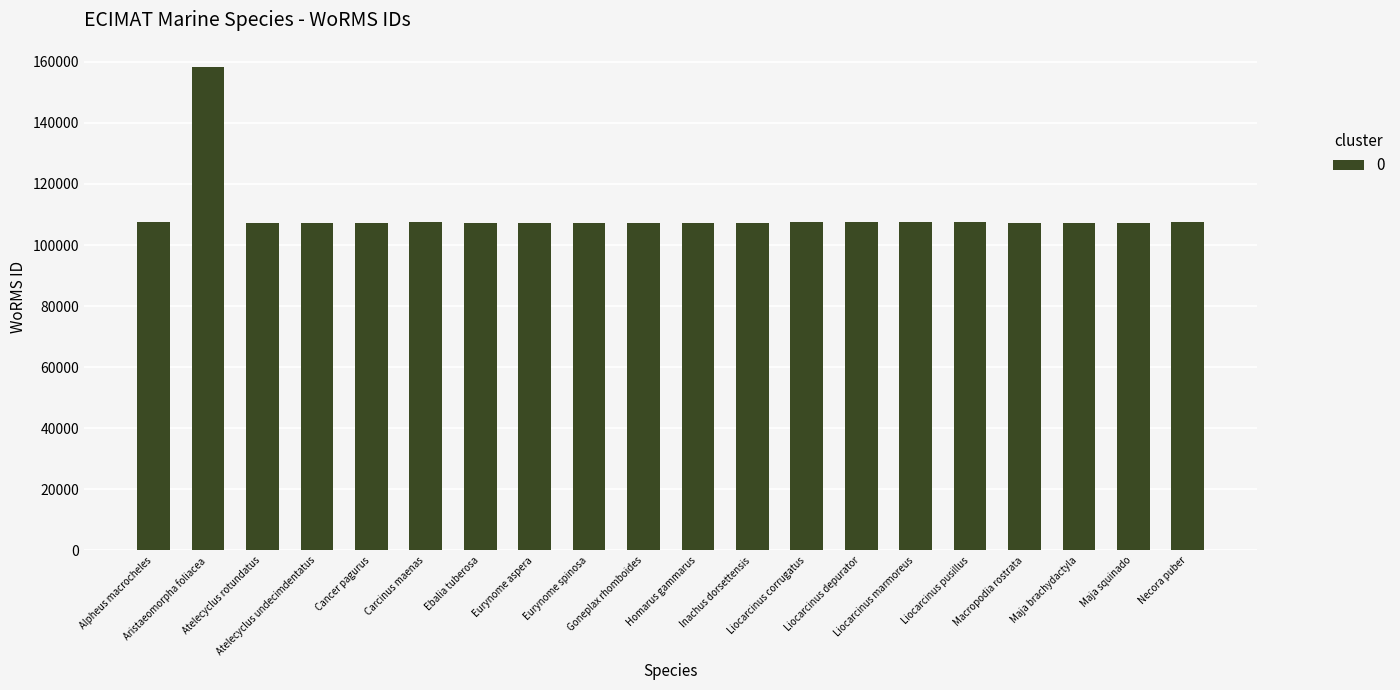

What is the smallest value displayed?

107253